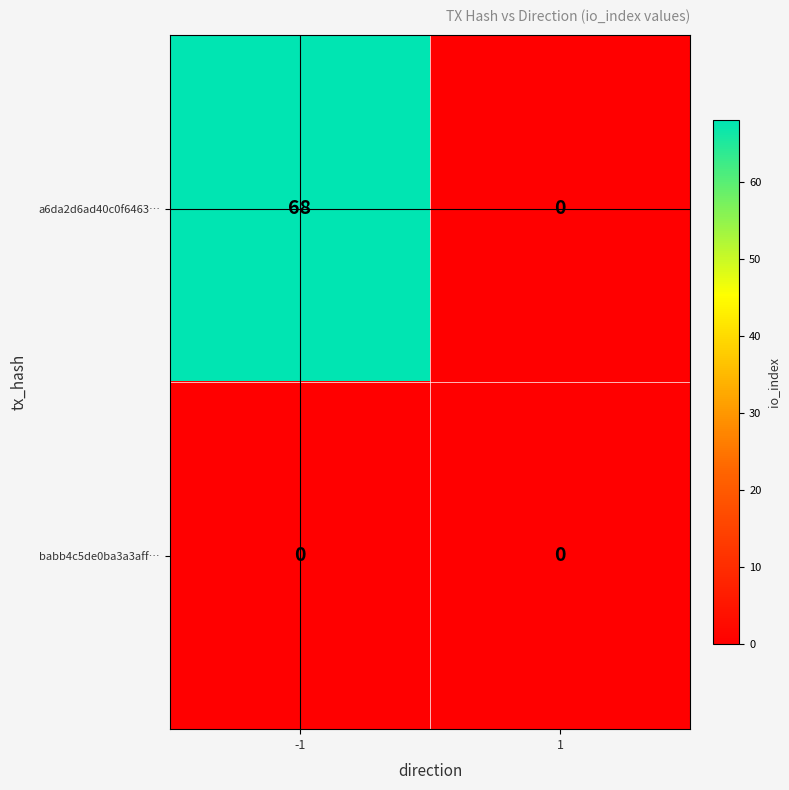

At which category does the chart reach its peak across all series?

-1